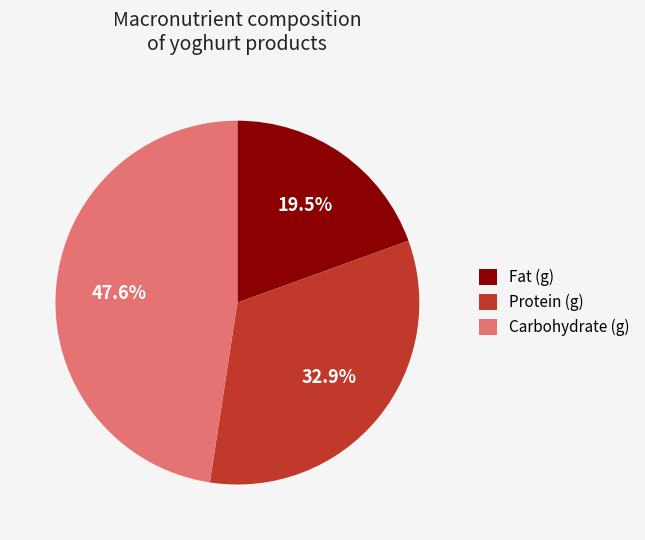

Does any single category account for the majority?

No